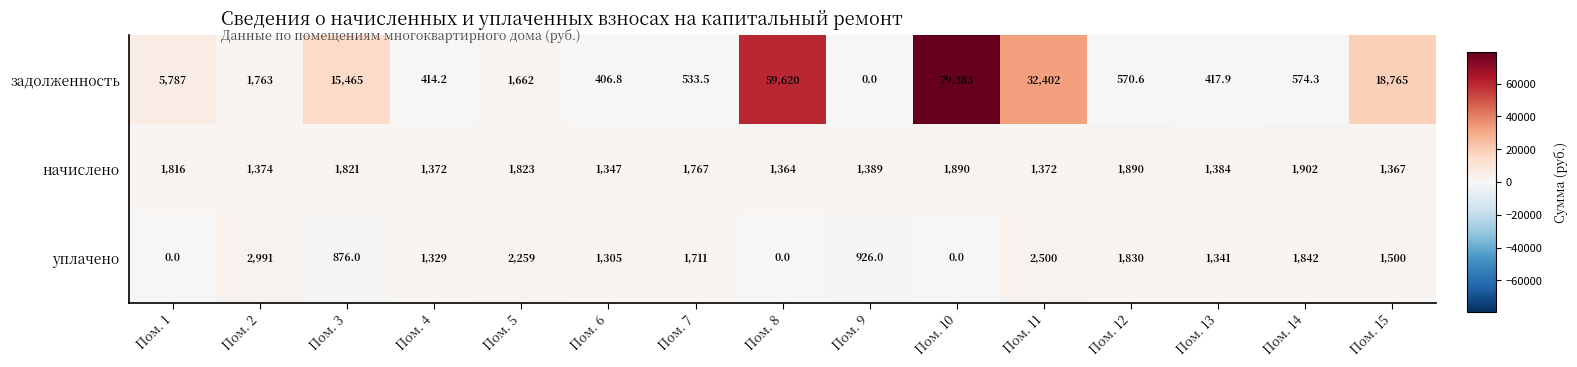

How many categories are shown in the chart?

15